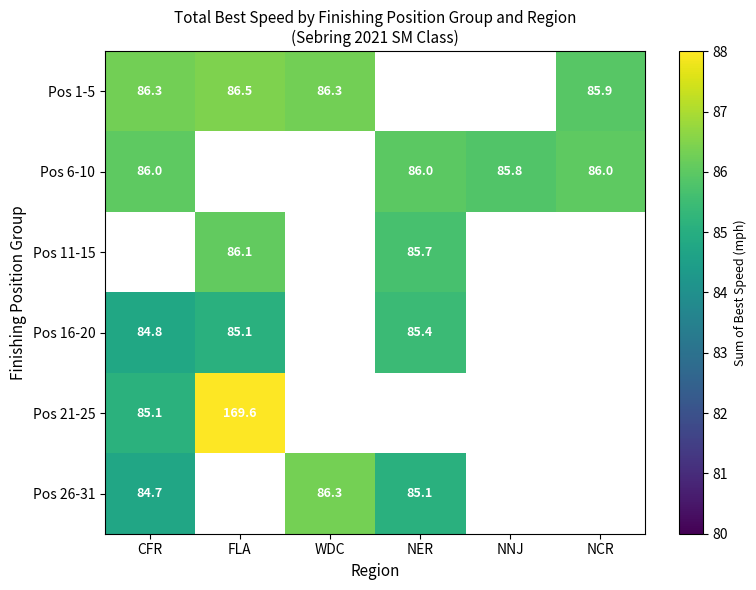

How many distinct data groups are displayed?

6